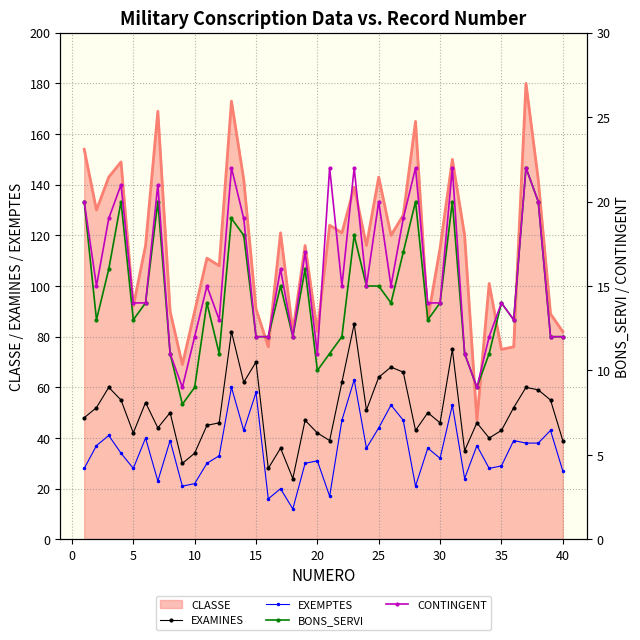

The value of EXEMPTES at 25 is 29. True or false?

False